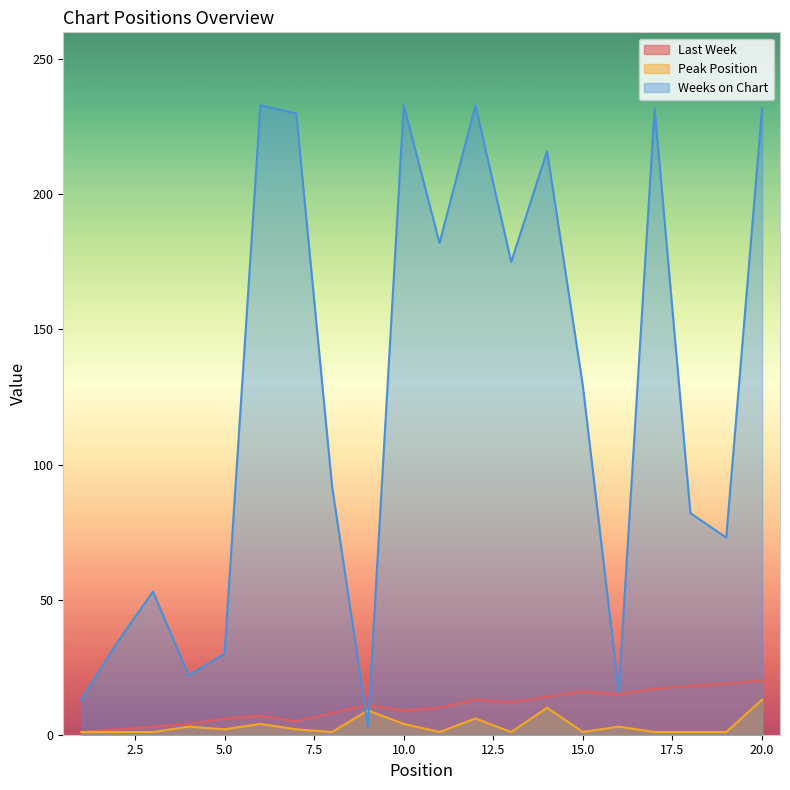

Reading left to right, transcribe all the data shown in this chart.

Last Week: 1=1	2=2	3=3	4=4	5=6	6=7	7=5	8=8	9=11	10=9	11=10	12=13	13=12	14=14	15=16	16=15	17=17	18=18	19=19	20=20
Peak Position: 1=1	2=1	3=1	4=3	5=2	6=4	7=2	8=1	9=9	10=4	11=1	12=6	13=1	14=10	15=1	16=3	17=1	18=1	19=1	20=13
Weeks on Chart: 1=13	2=34	3=53	4=22	5=30	6=233	7=230	8=92	9=3	10=233	11=182	12=233	13=175	14=216	15=129	16=16	17=232	18=82	19=73	20=232